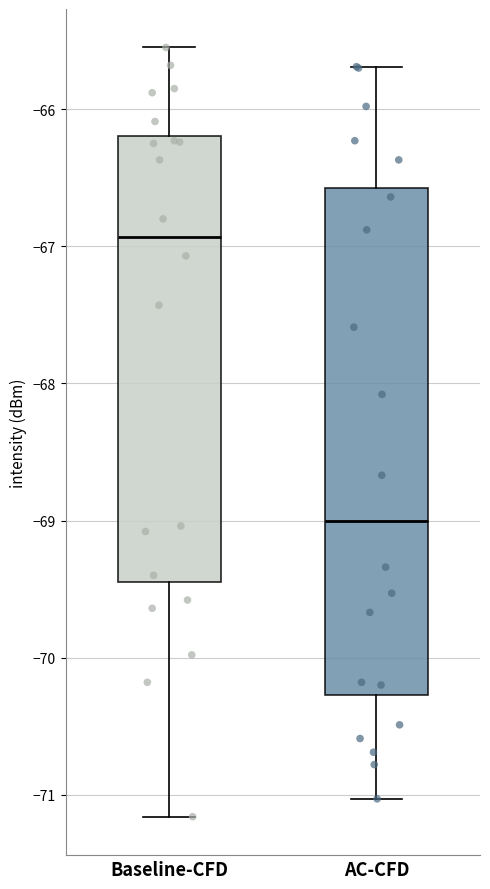

Reading left to right, read every box against the y-axis: the position of its median line, the range the box covers, and the ends of its whiskers. The values are not printed on the chart, so give them approximately, as read against the axis.

Baseline-CFD: median -66.9, box -69.4 to -66.2, whiskers -71.2 to -65.5
AC-CFD: median -69.0, box -70.3 to -66.6, whiskers -71.0 to -65.7